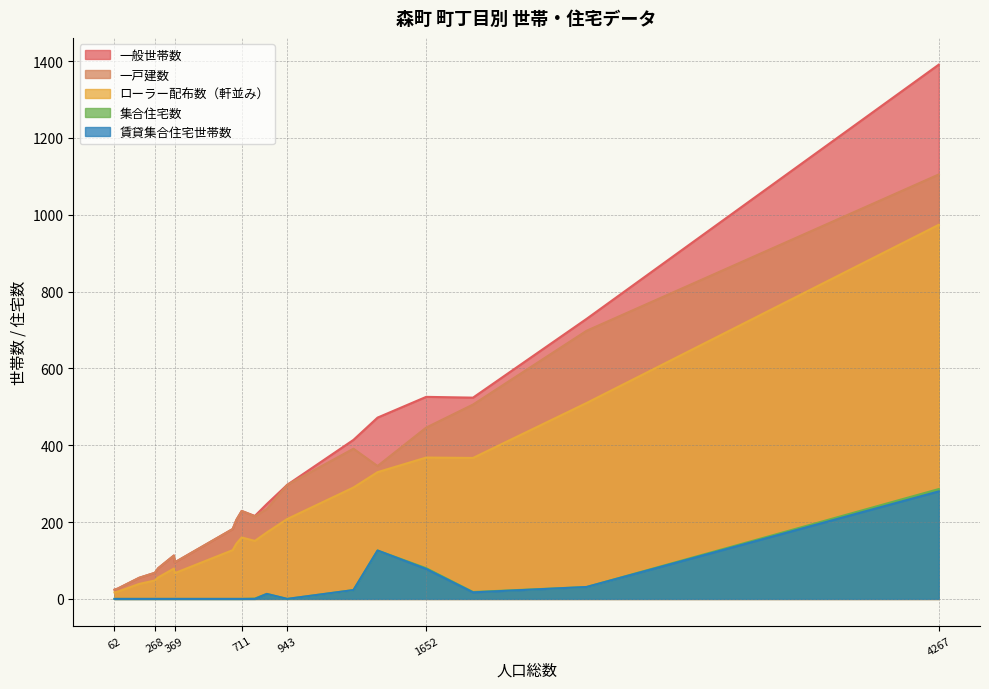

True or false: 一戸建数 and 賃貸集合住宅世帯数 cross at least once.

False